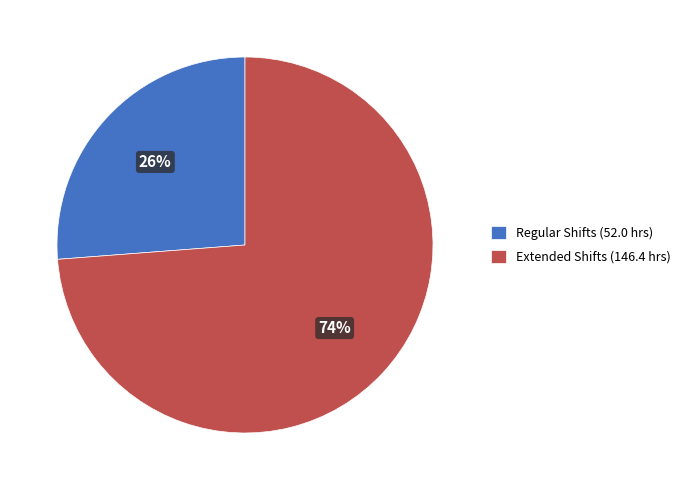

Which has a higher value, Regular Shifts (52.0 hrs) or Extended Shifts (146.4 hrs)?

Extended Shifts (146.4 hrs)